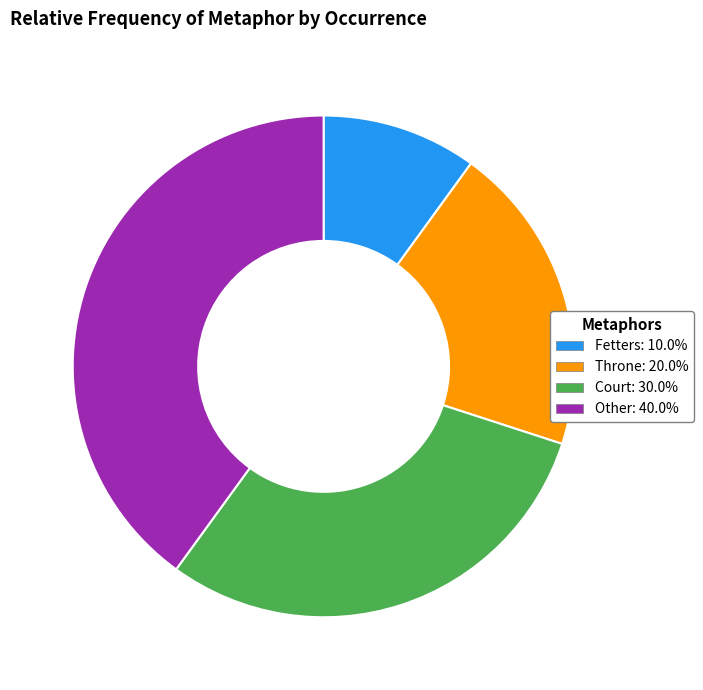

Do Throne: 20.0% and Other: 40.0% together represent more than half of the pie?

Yes